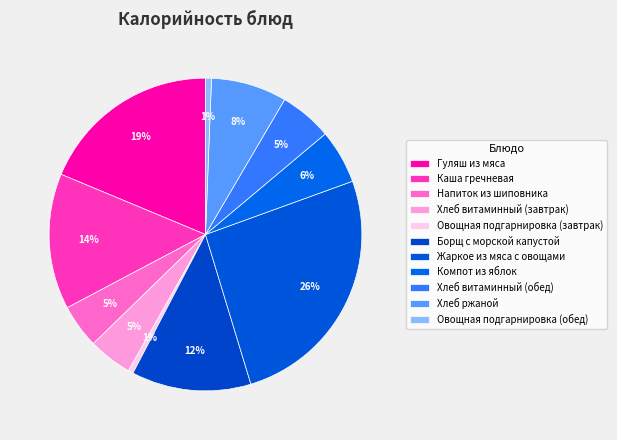

Count the number of slices in the pie.

11